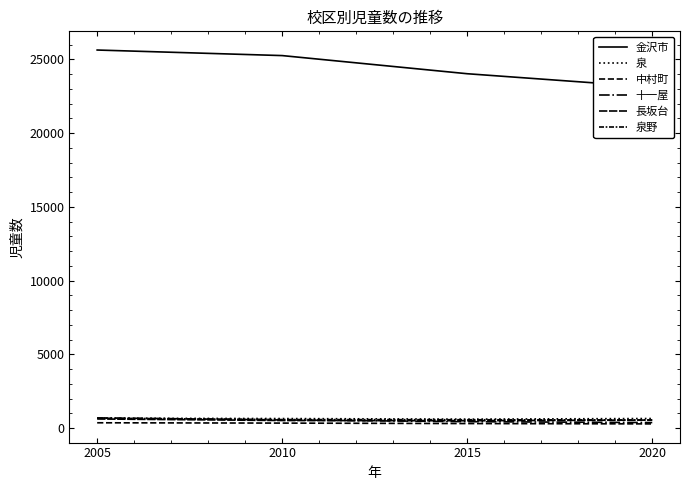

Rank the series at 2010 from lowest to highest value.

中村町, 長坂台, 十一屋, 泉野, 泉, 金沢市